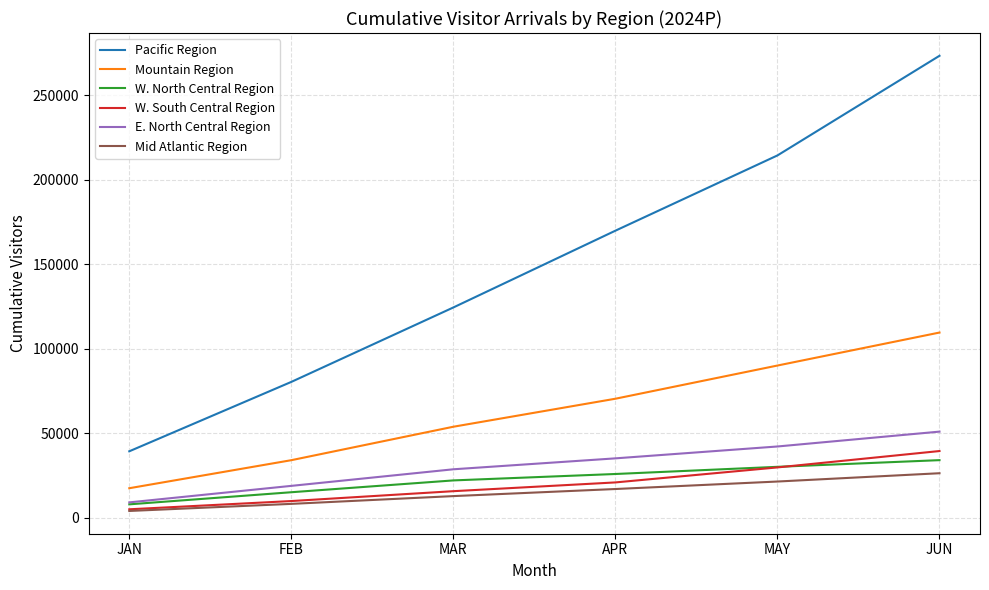

What is the difference between the maximum and minimum values in the E. North Central Region series?

41862.4